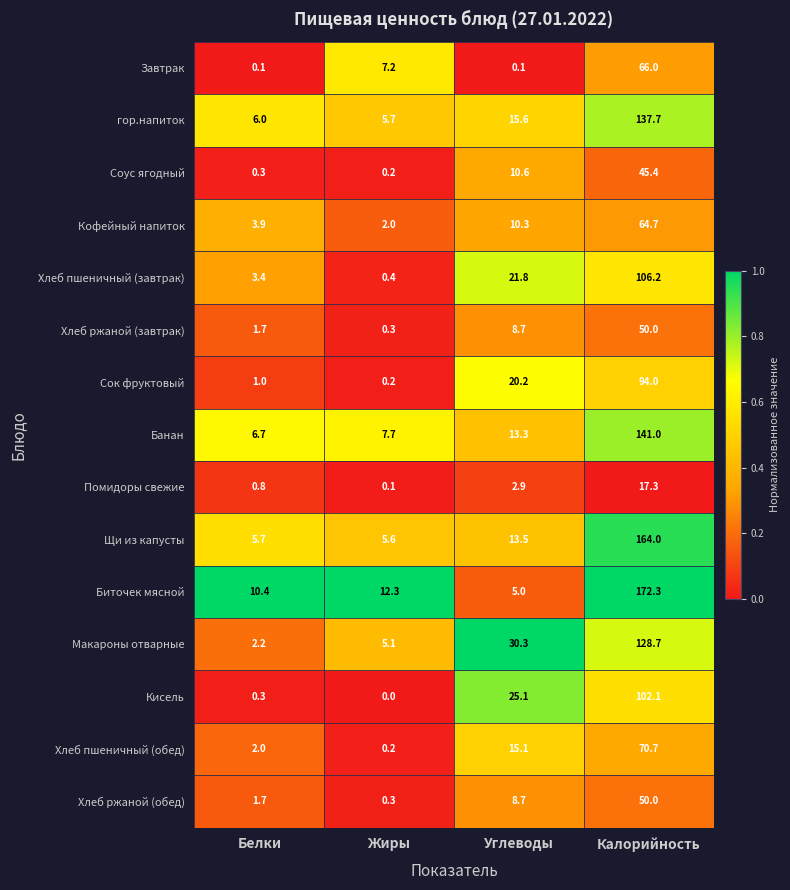

Rank the categories by Биточек мясной value from lowest to highest.

Углеводы, Белки, Жиры, Калорийность